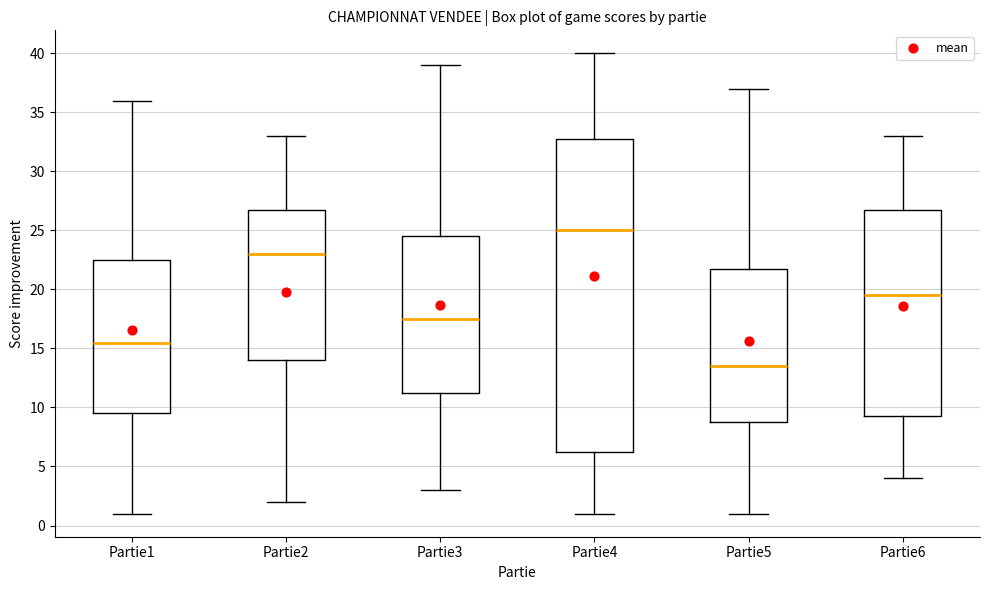

Comparing the boxes themselves (not the whiskers), which one is the tallest?

Partie4